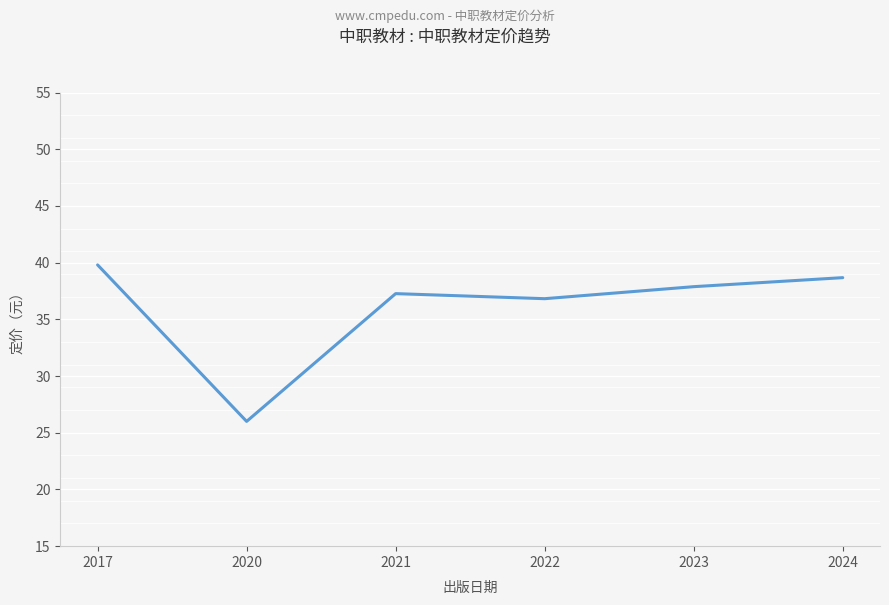

Does the chart display data point markers on the line(s)?

No